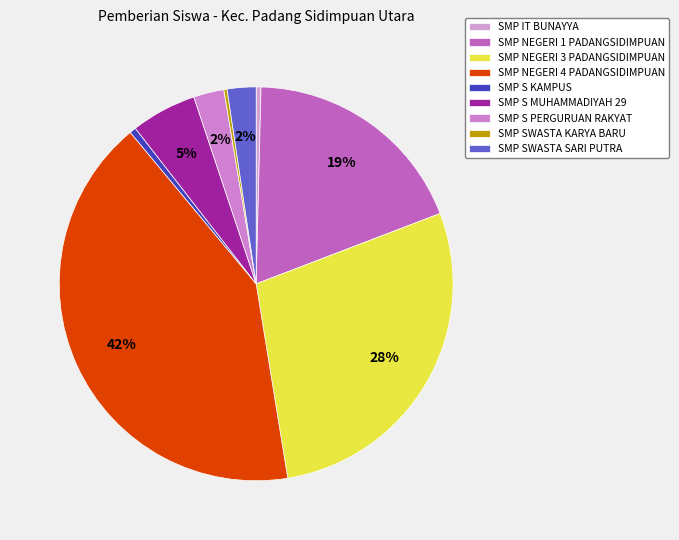

The SMP S KAMPUS slice represents 1% of the pie. True or false?

True